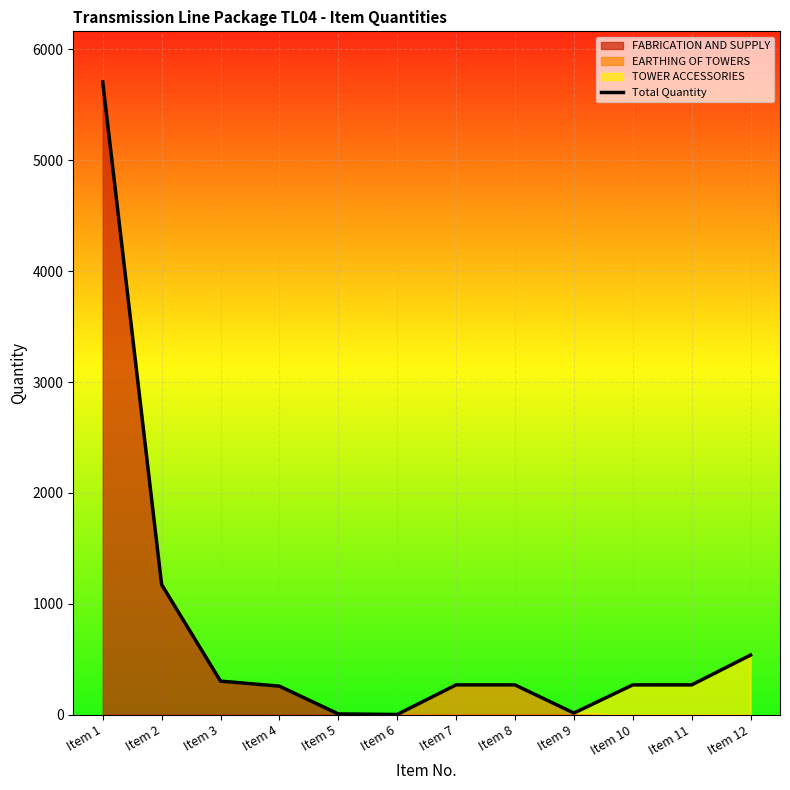

Which label corresponds to the smallest value in the chart?

Item 6